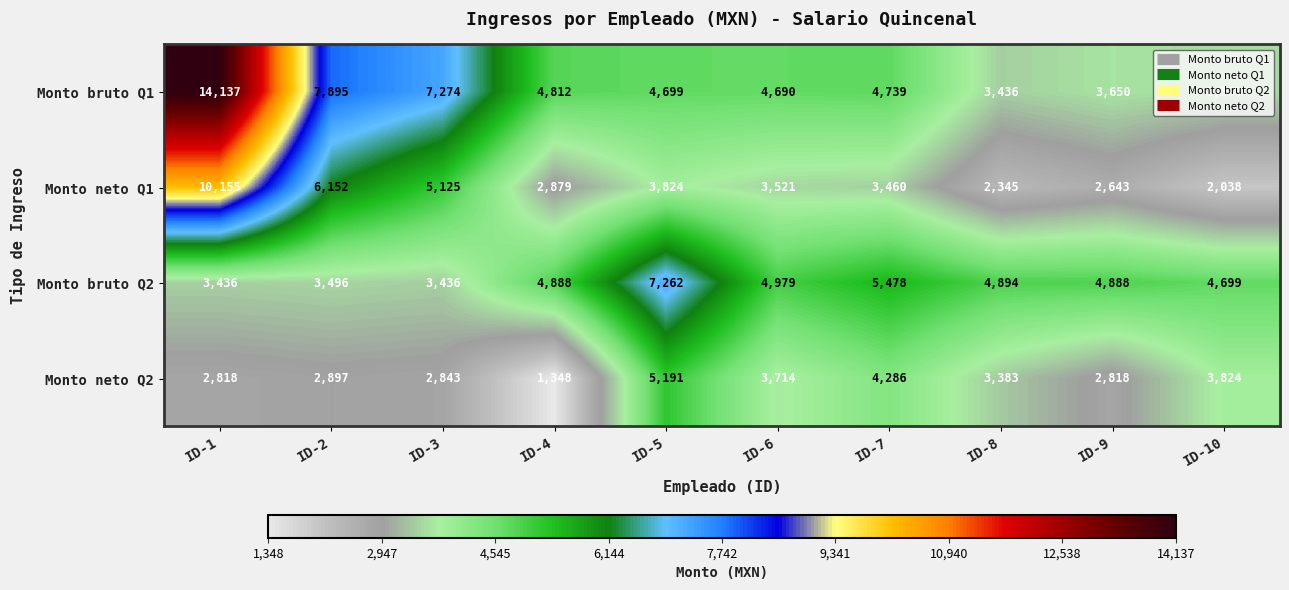

What is the total value across all series at ID-8?

14058